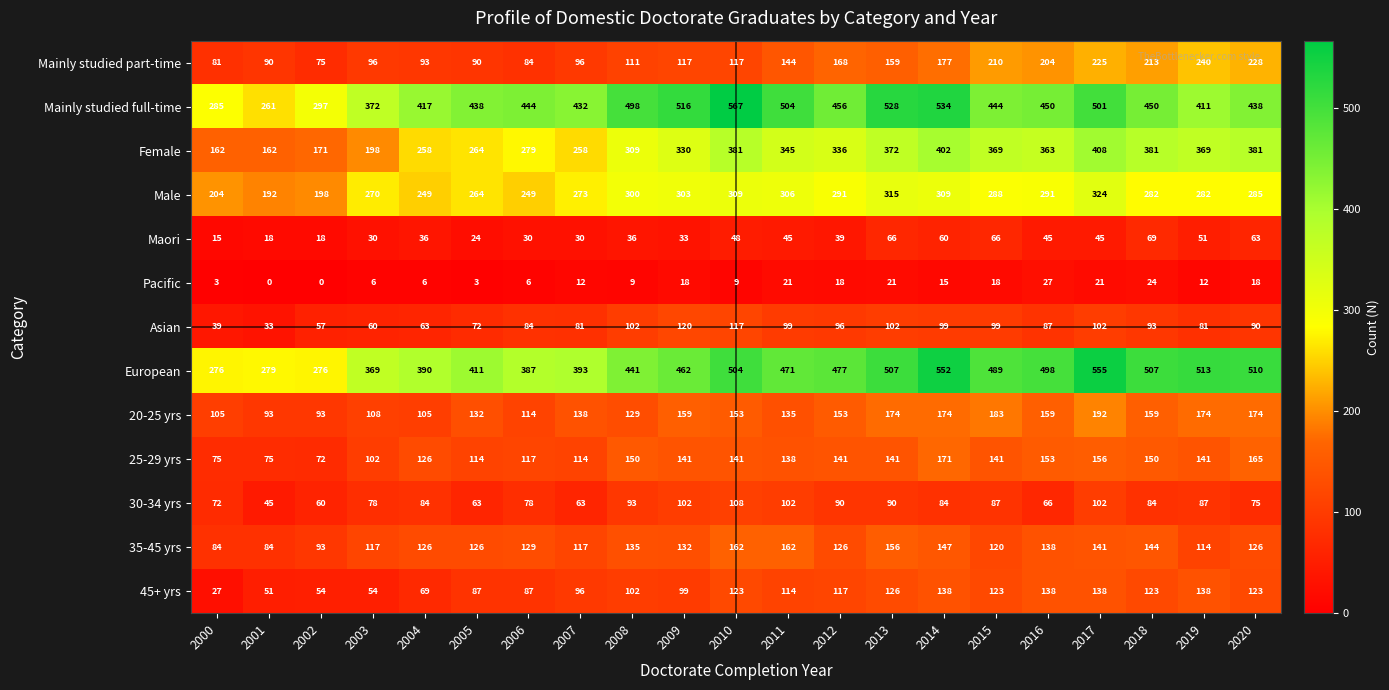

What is the minimum value for Female?

162